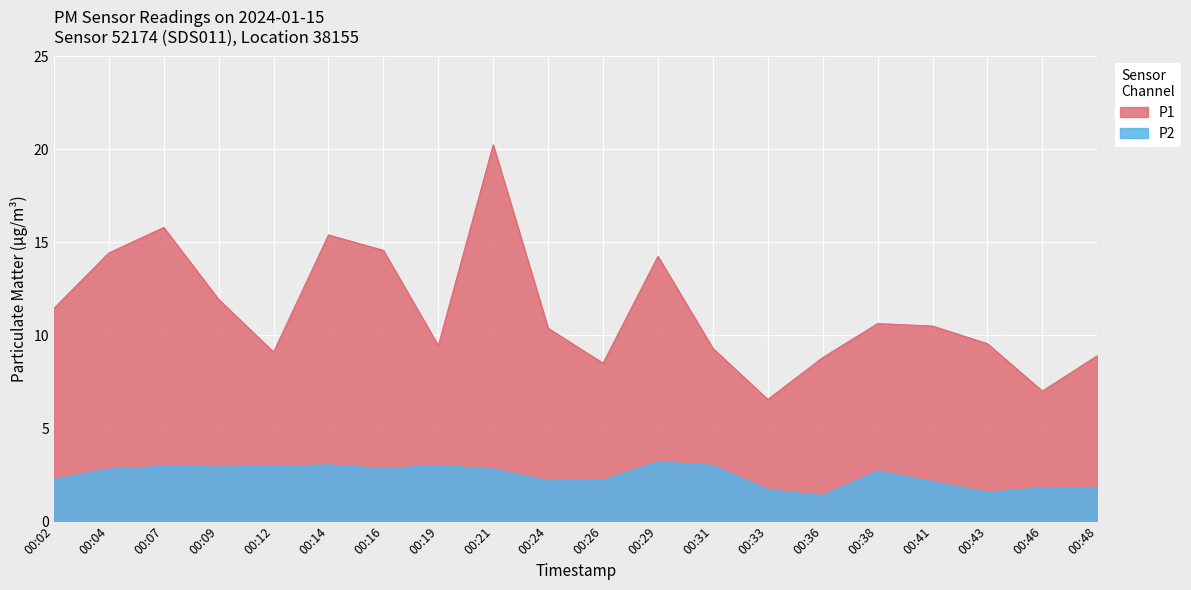

How many lines are shown in the chart?

2